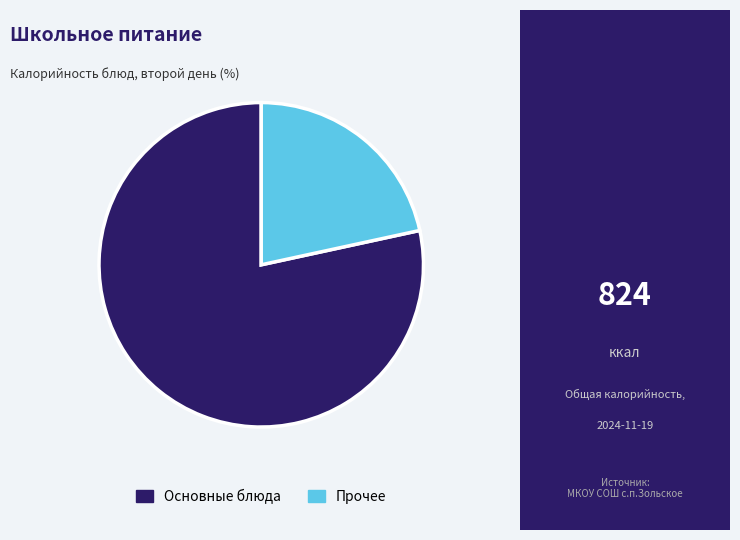

Is there a majority slice in this chart?

Yes